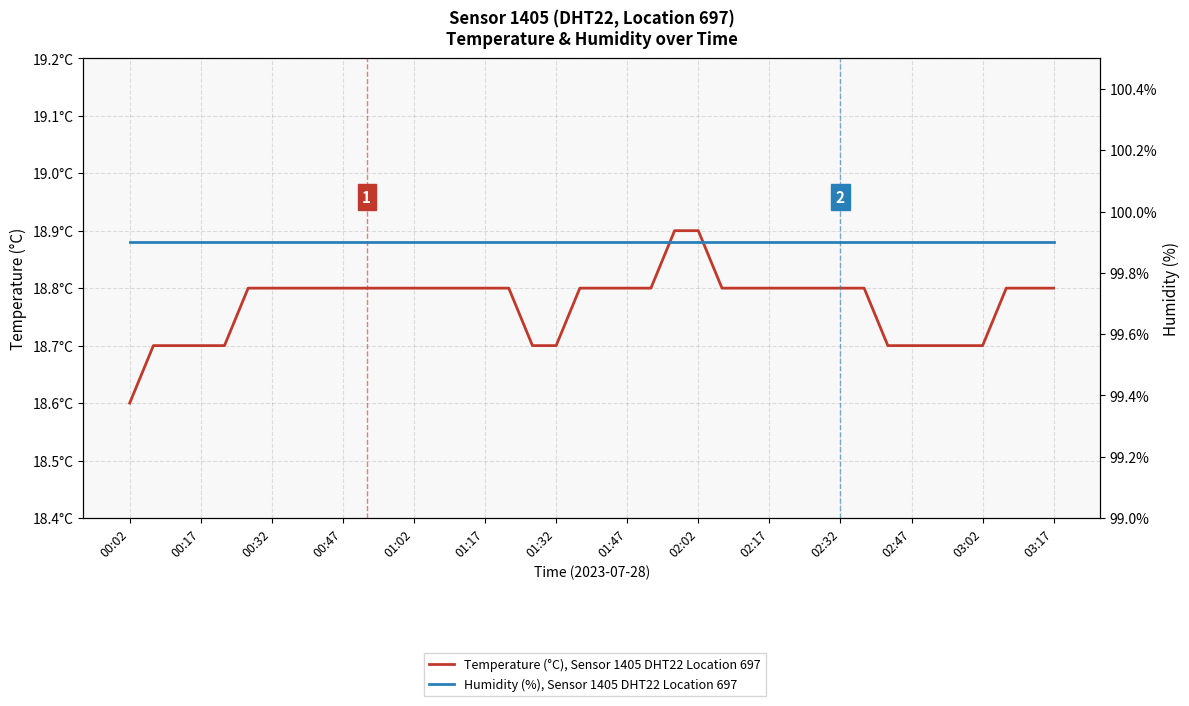

At which label does Humidity (%), Sensor 1405 DHT22 Location 697 reach its peak?

00:02